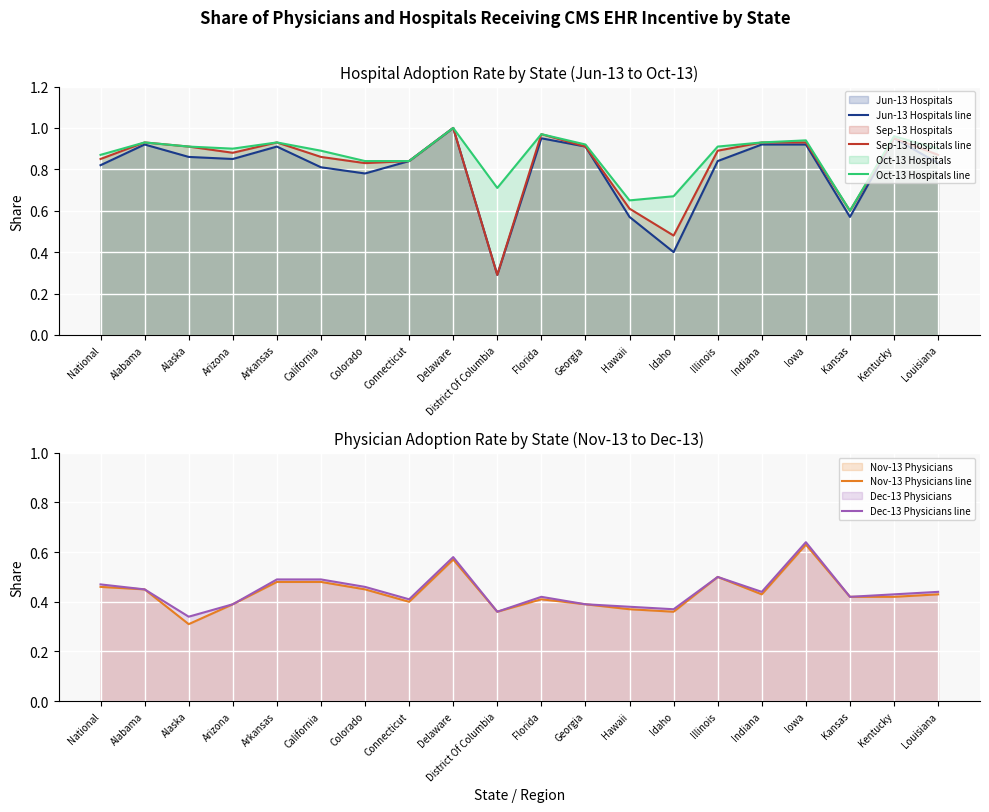

What is the label of the 20th point from the left?

Louisiana